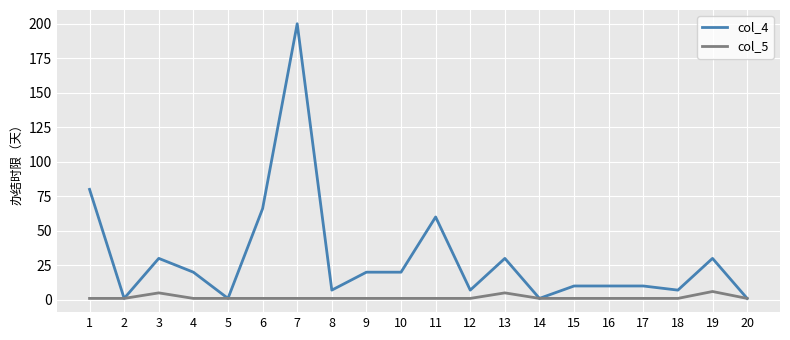

Count the number of categories in the chart.

20